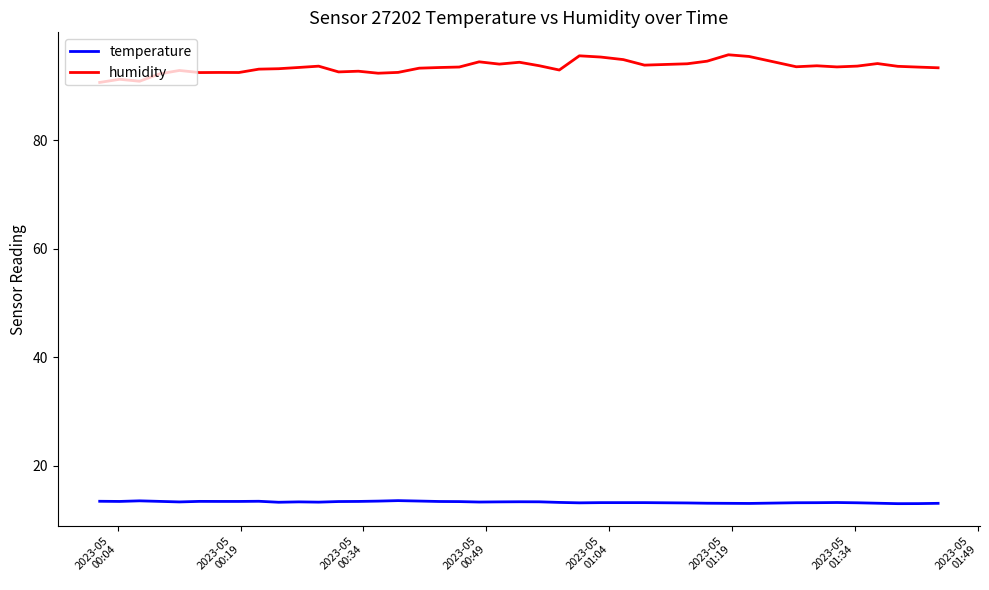

What is the minimum value for humidity?

90.7